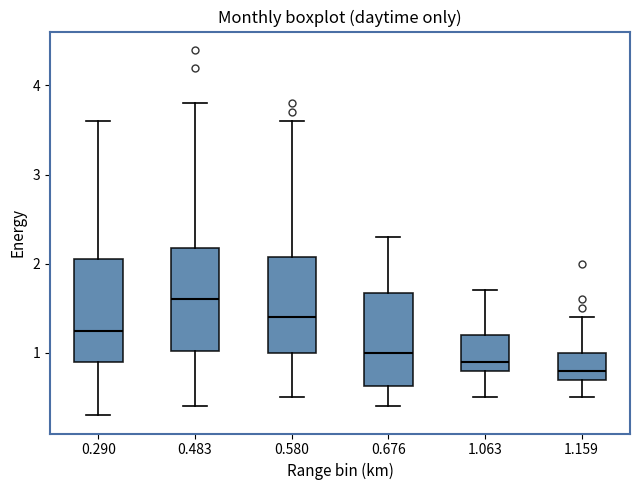

Where does the lower whisker of the box at x = 1.159 end on the y-axis? The values are not printed on the chart, so give them approximately, as read against the axis.

0.5